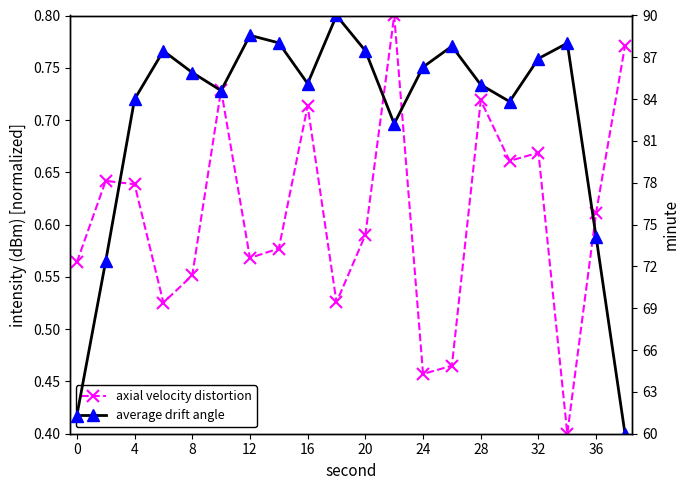

Rank the series by their average value, from lowest to highest.

axial velocity distortion, average drift angle